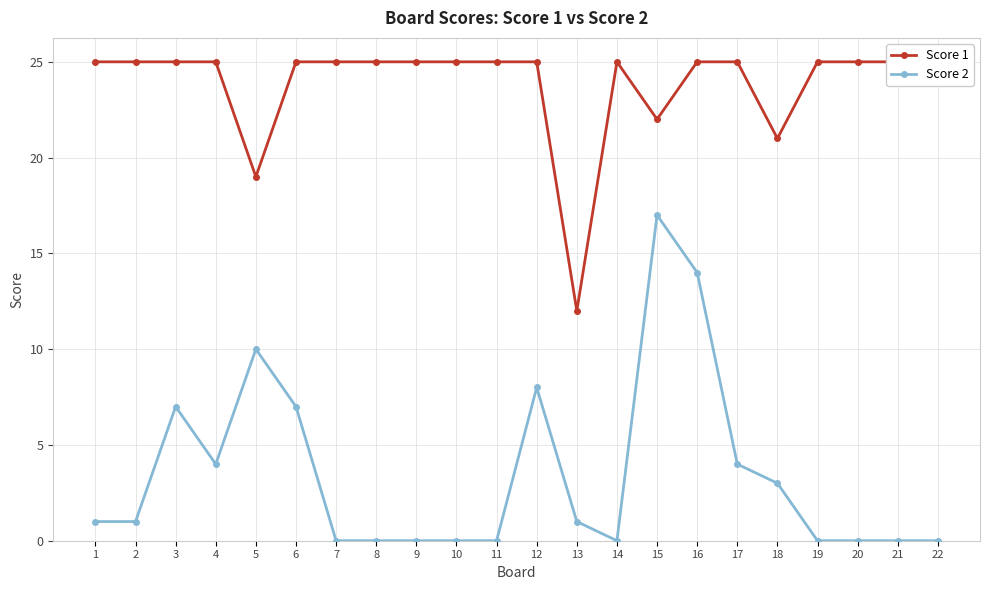

True or false: Score 1 and Score 2 cross at least once.

False